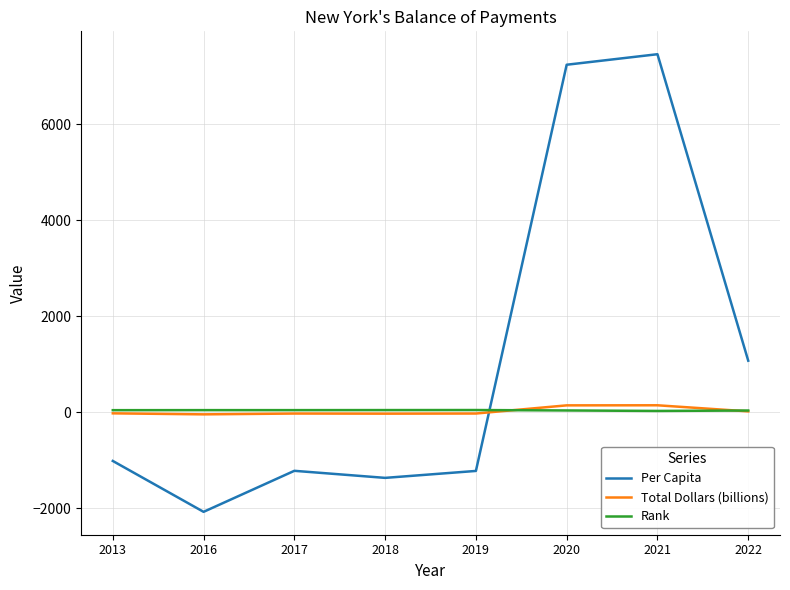

How many categories are shown in the chart?

8